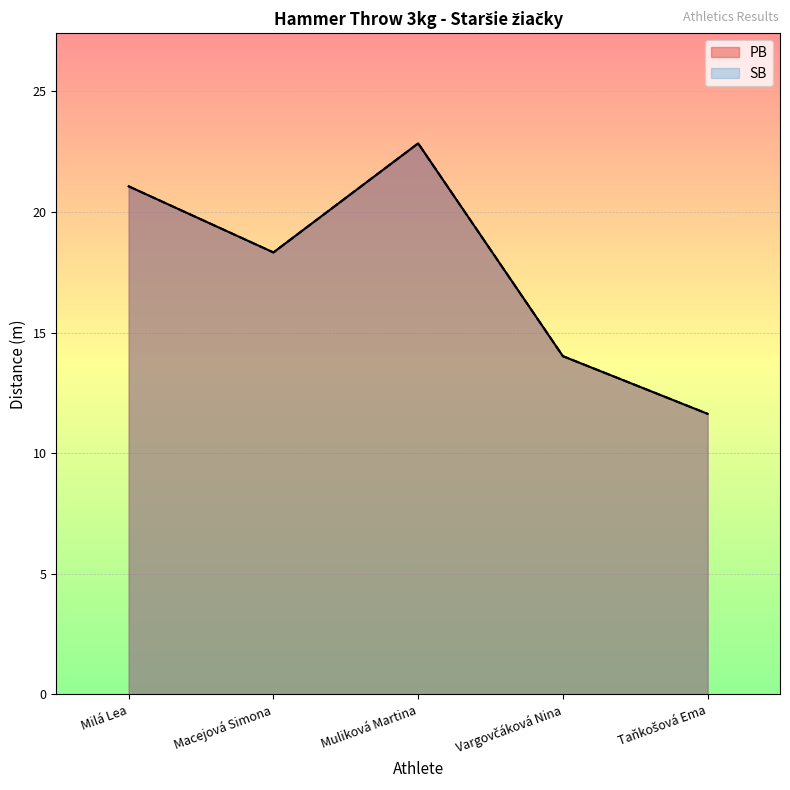

List the series in order of their peak value, highest first.

PB, SB